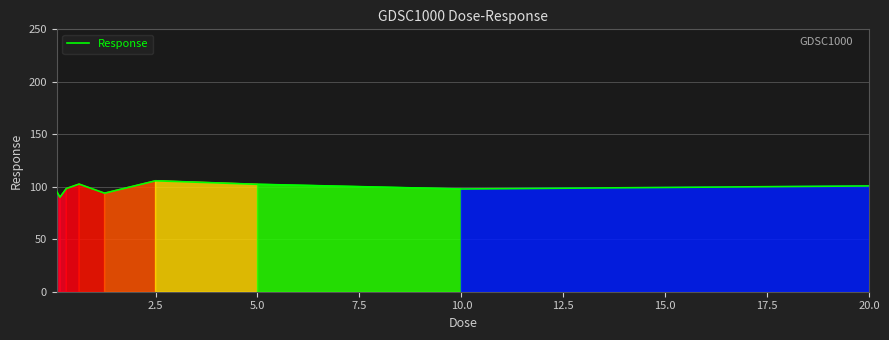

What is the difference between the maximum and minimum values?

15.7